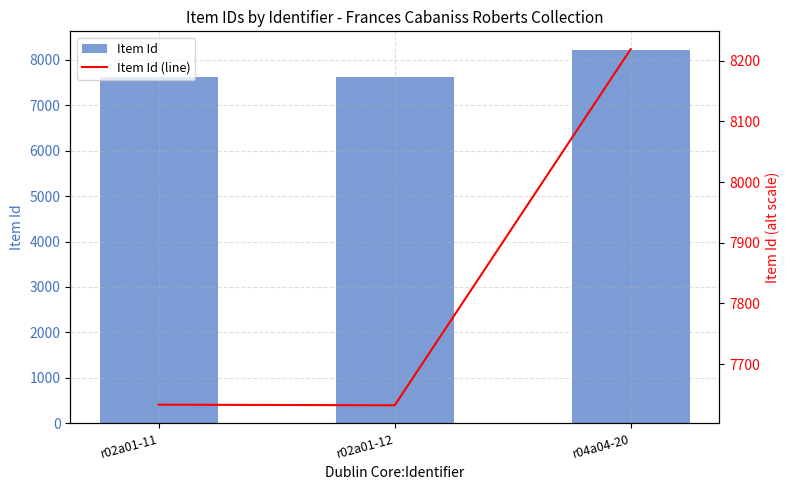

Where is Item Id (line) nearest to the value 7925?

r02a01-11